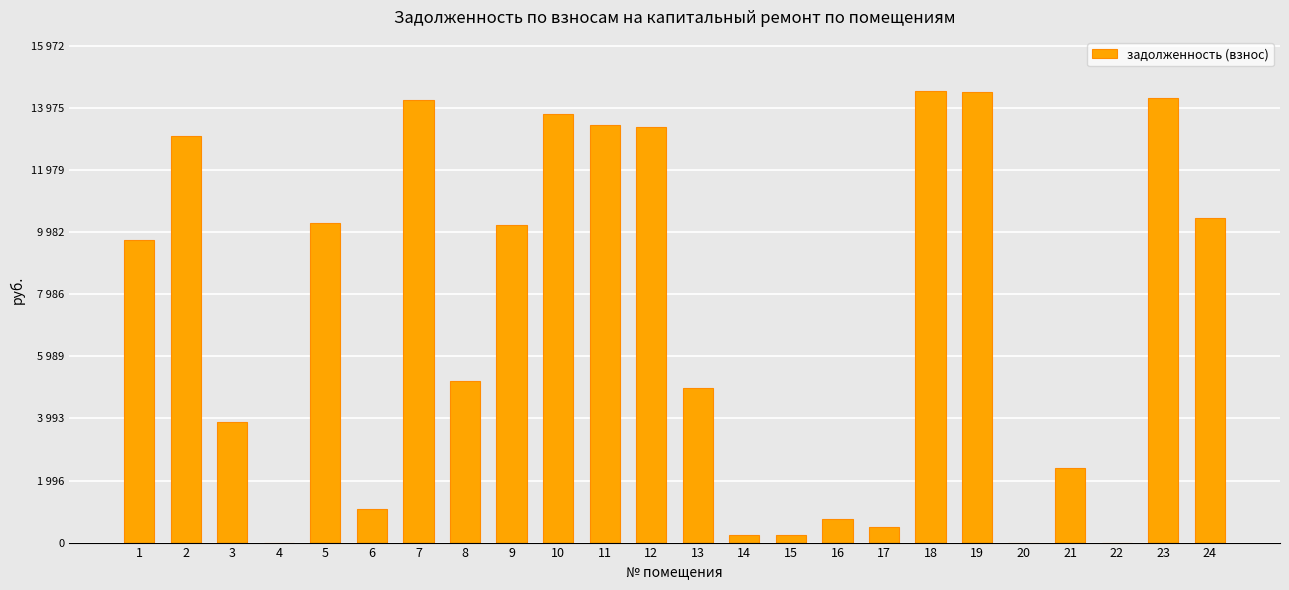

Are the bars horizontal?

No